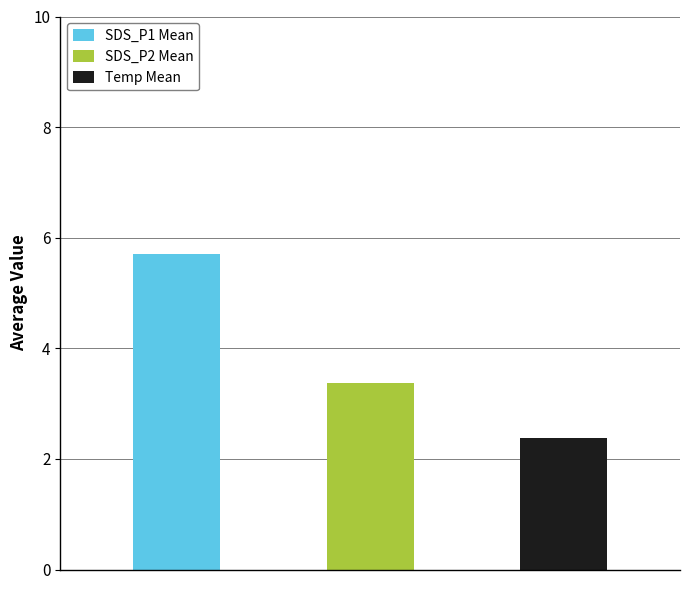

What is the difference between the second highest and second lowest values in the SDS_P2 series?

1.6